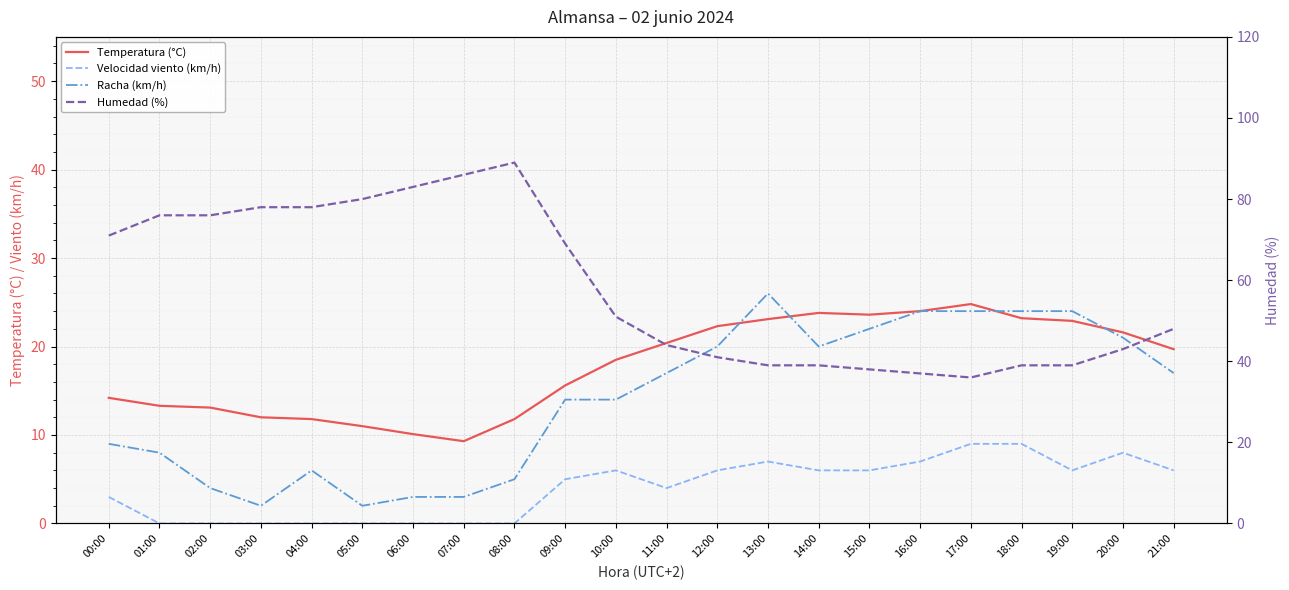

True or false: Temperatura (°C) and Velocidad viento (km/h) cross at least once.

False